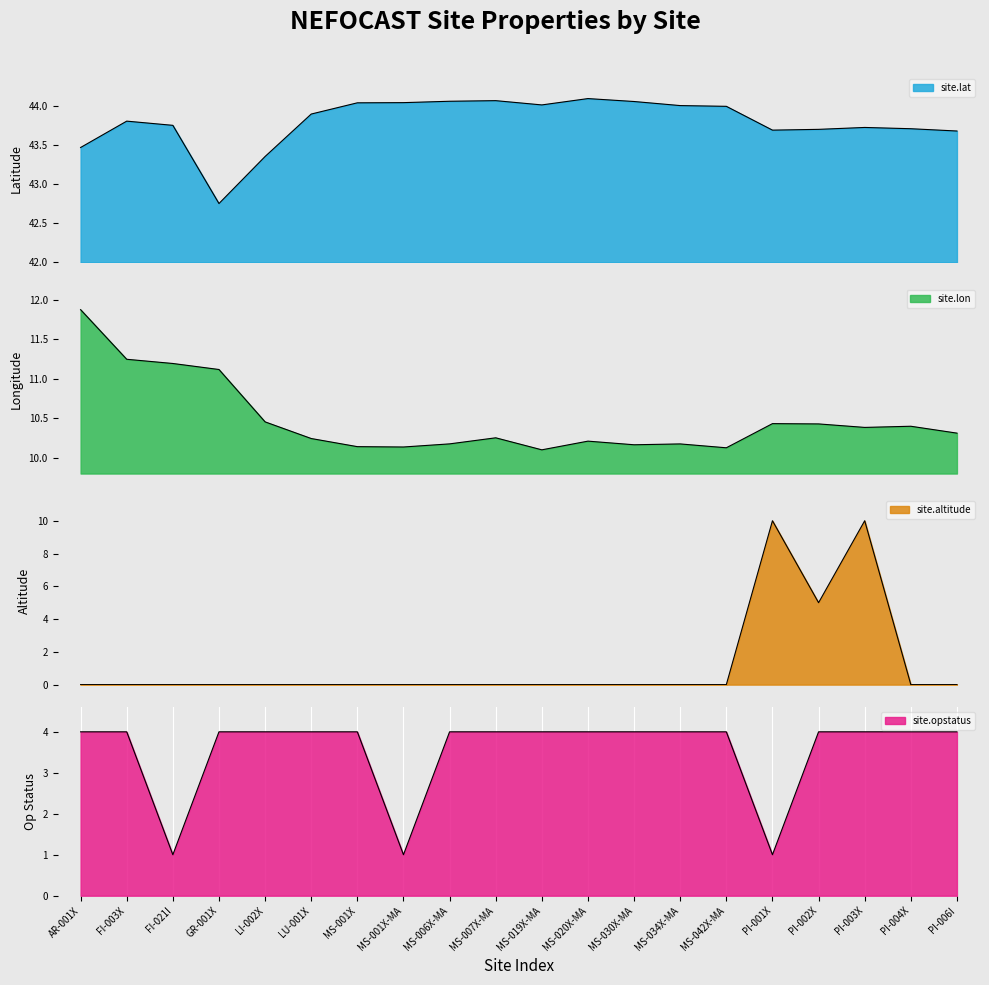

Between AR-001X and MS-007X-MA, which is larger?

MS-007X-MA